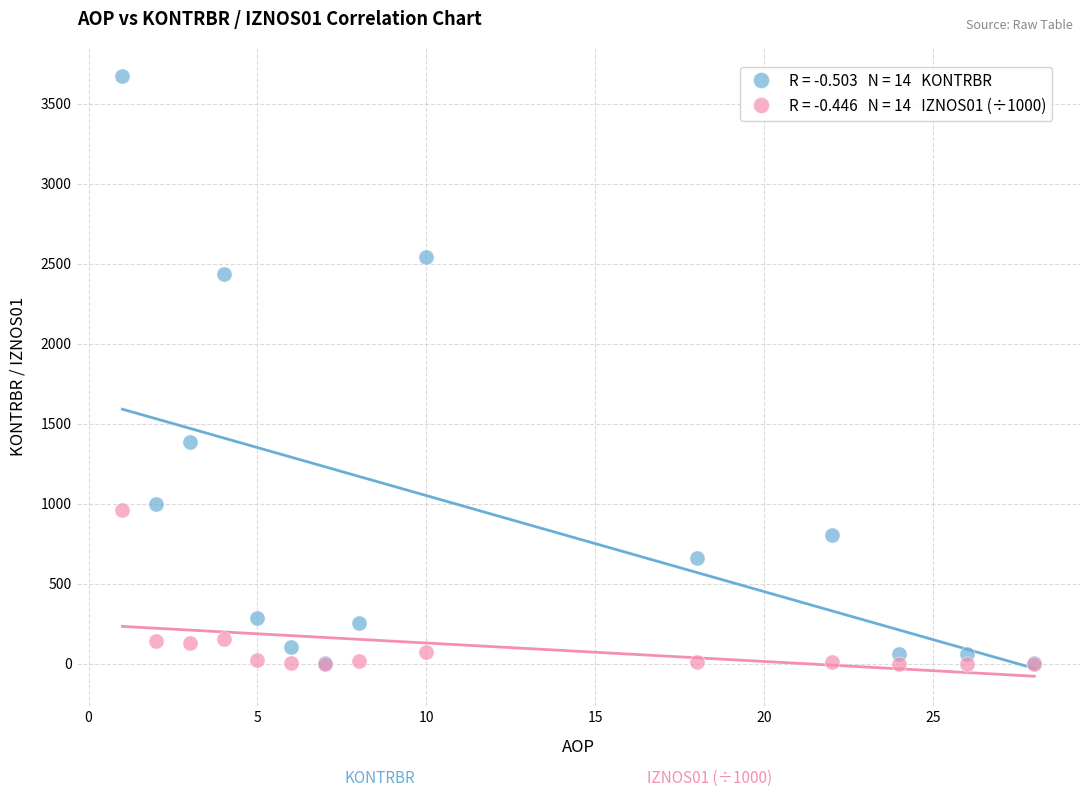

Across all series, what Y value is closest to 1837?

1382.3